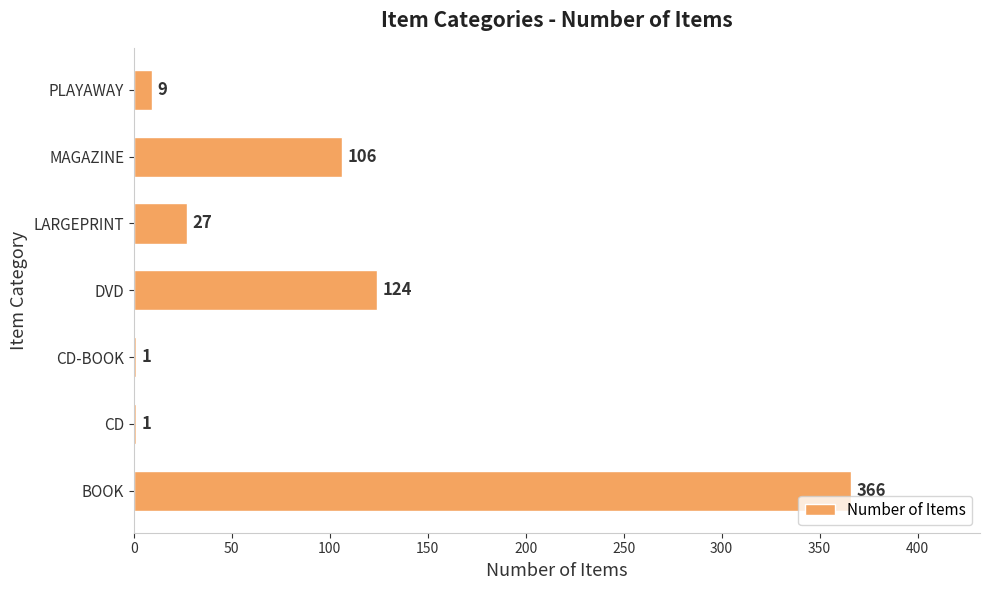

At which category does the chart reach its peak across all series?

BOOK